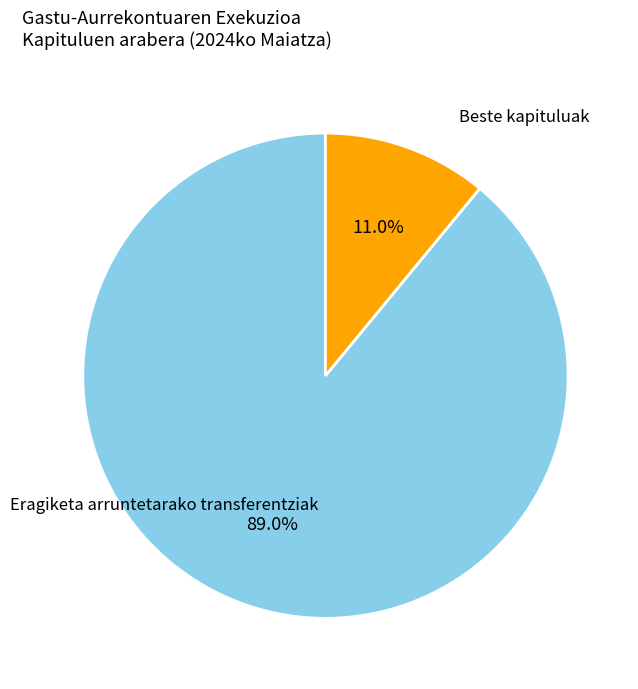

Does any single category account for the majority?

Yes